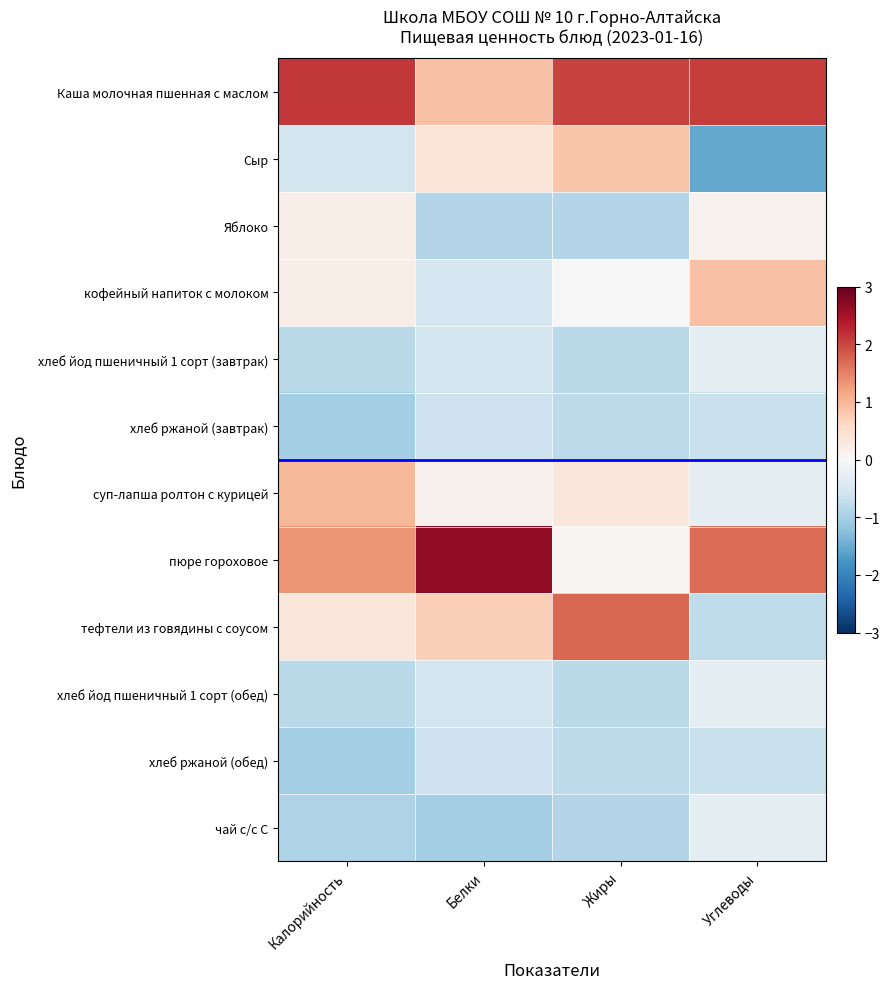

How many series are shown in this chart?

12